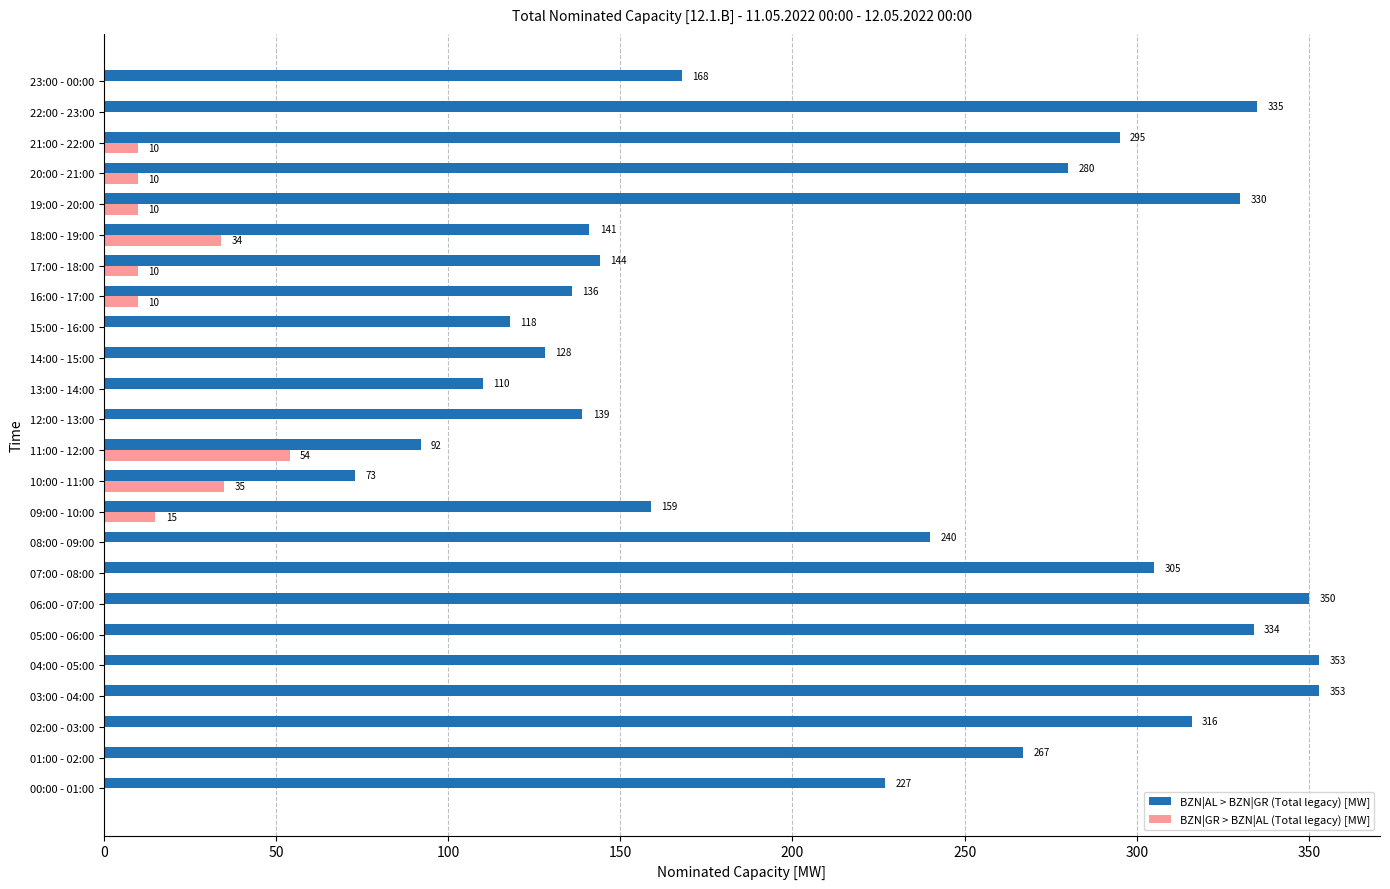

The value of BZN|GR > BZN|AL (Total legacy) [MW] at 09:00 - 10:00 is 15. True or false?

True